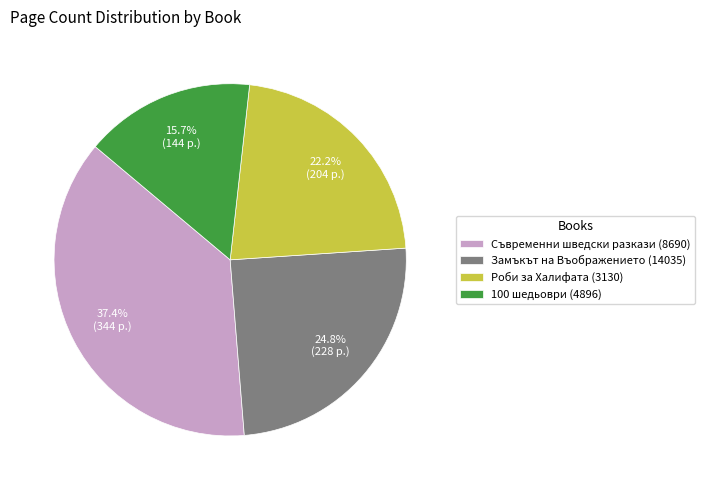

Which has a higher value, Замъкът на Въображението (14035) or Съвременни шведски разкази (8690)?

Съвременни шведски разкази (8690)